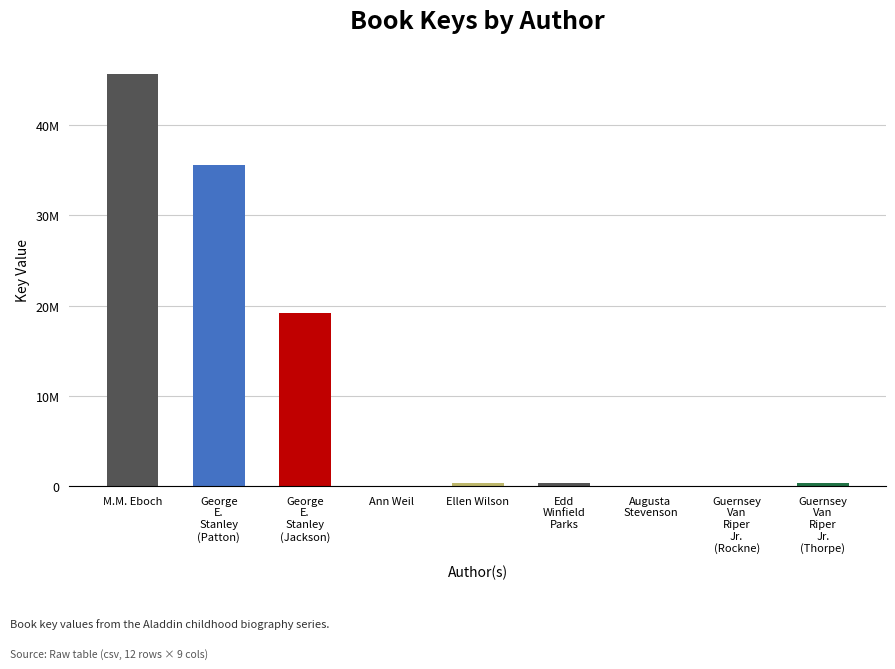

What is the change in value from Edd Winfield Parks to Augusta Stevenson?

-328038